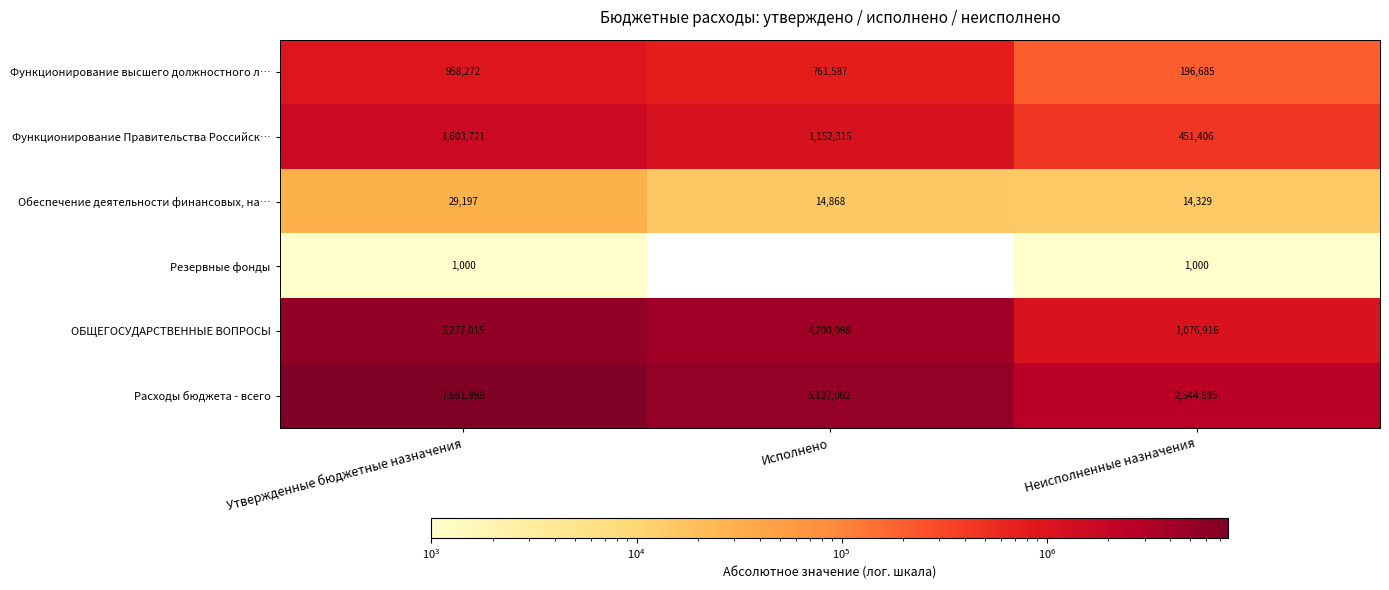

Rank the categories by Расходы бюджета - всего value from lowest to highest.

Неисполненные назначения, Исполнено, Утвержденные бюджетные назначения